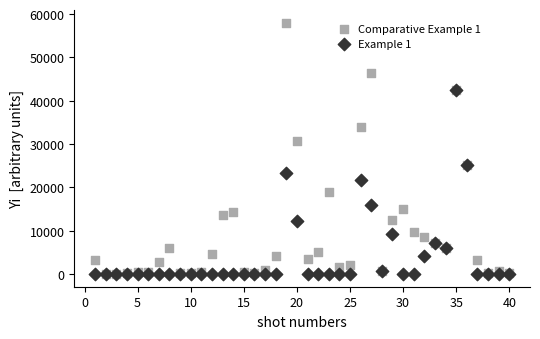

Which series has the widest spread of Y values?

Comparative Example 1